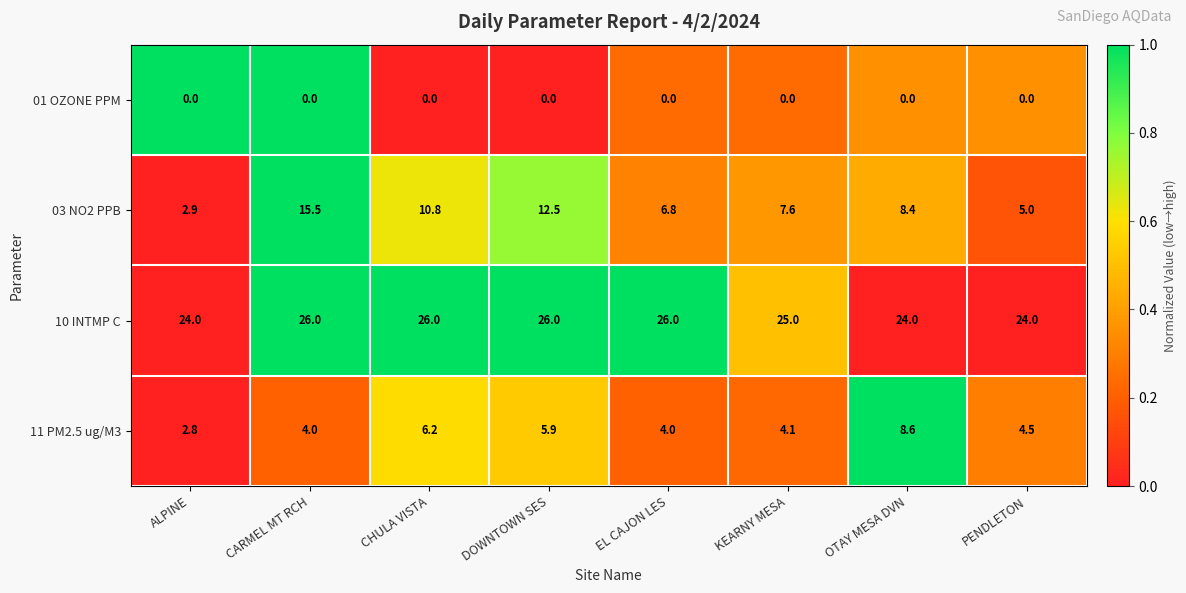

What is the approximate value of 03 NO2 PPB at OTAY MESA DVN?

8.4